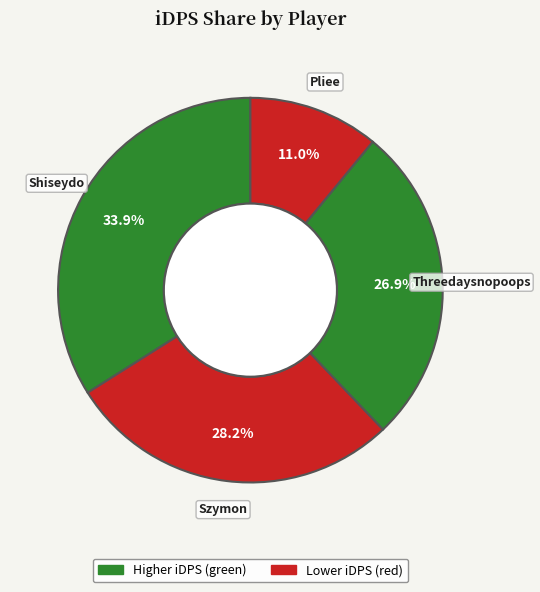

To the nearest percent, what is the difference between the Threedaysnopoops and Szymon slice percentages?

1%